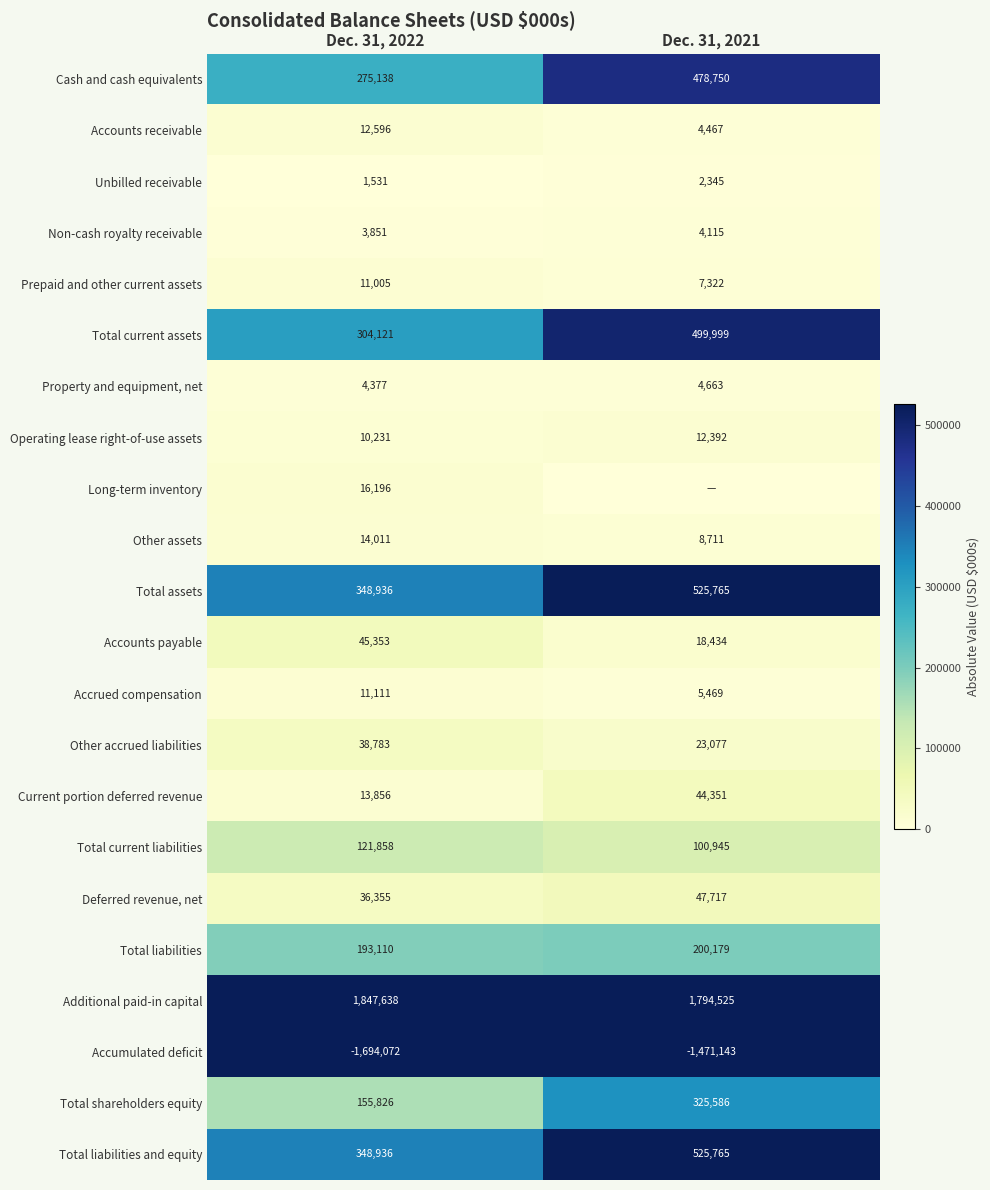

What is the average value of the Total current assets series?

402060